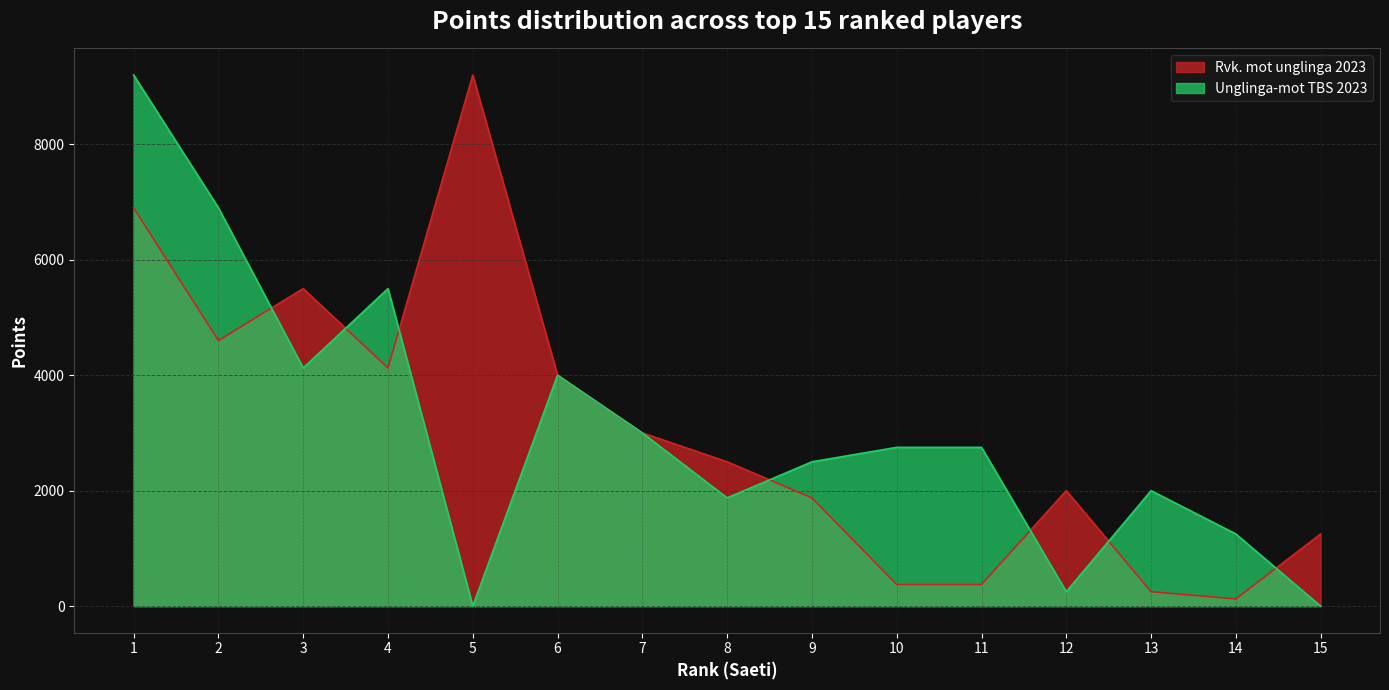

Reading right to left, transcribe all the data shown in this chart.

Rvk. mot unglinga 2023: 15=1250	14=125	13=250	12=2000	11=375	10=375	9=1875	8=2500	7=3000	6=4000	5=9200	4=4125	3=5500	2=4600	1=6900
Unglinga-mot TBS 2023: 15=0	14=1250	13=2000	12=250	11=2750	10=2750	9=2500	8=1875	7=3000	6=4000	5=0	4=5500	3=4125	2=6900	1=9200